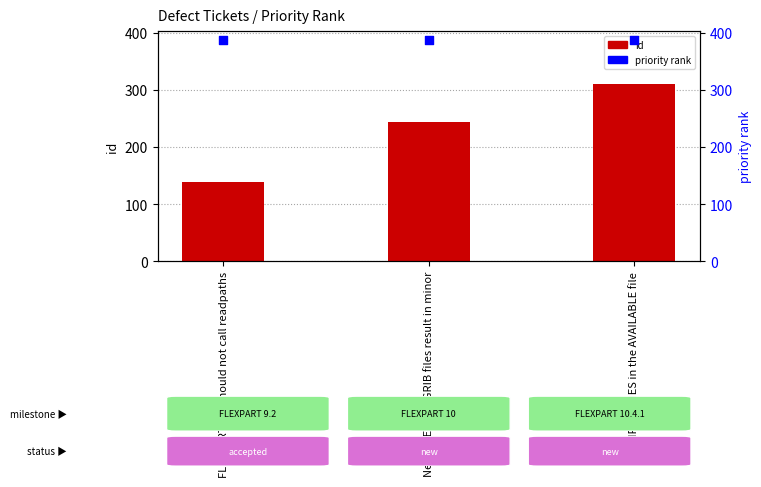

Which series has the largest Y range (max minus min)?

id